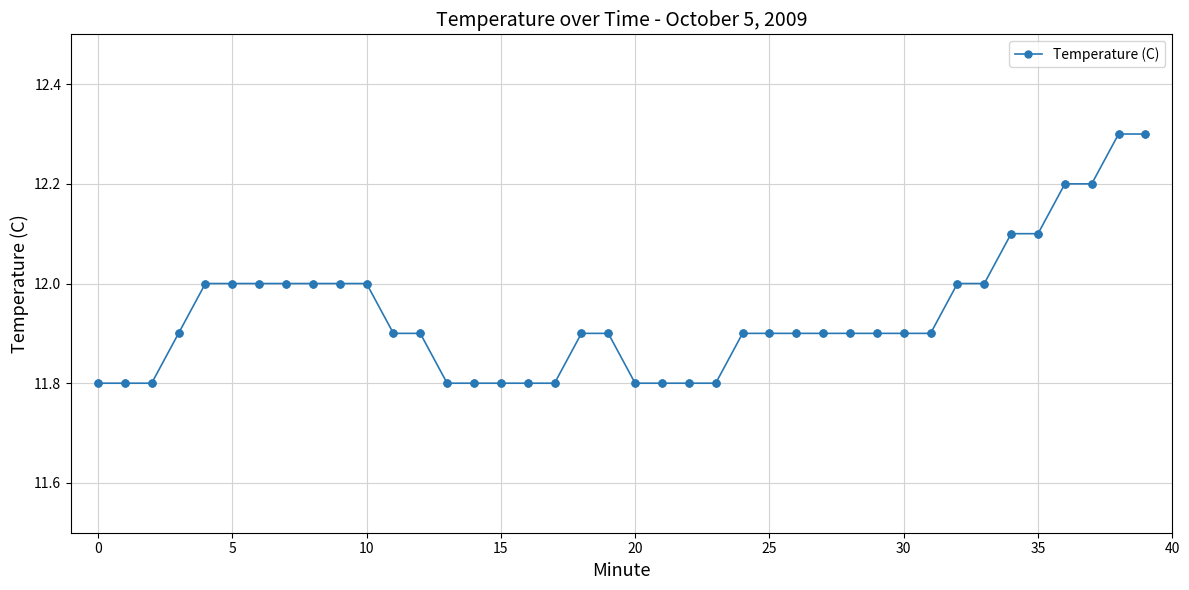

What is the value of the 24th point from the left?

11.8